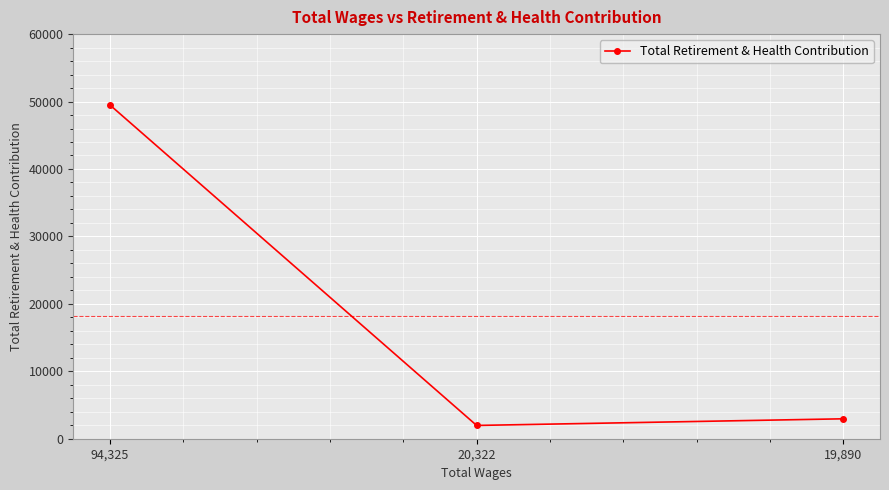

At which label is the value closest to 25729?

19,890